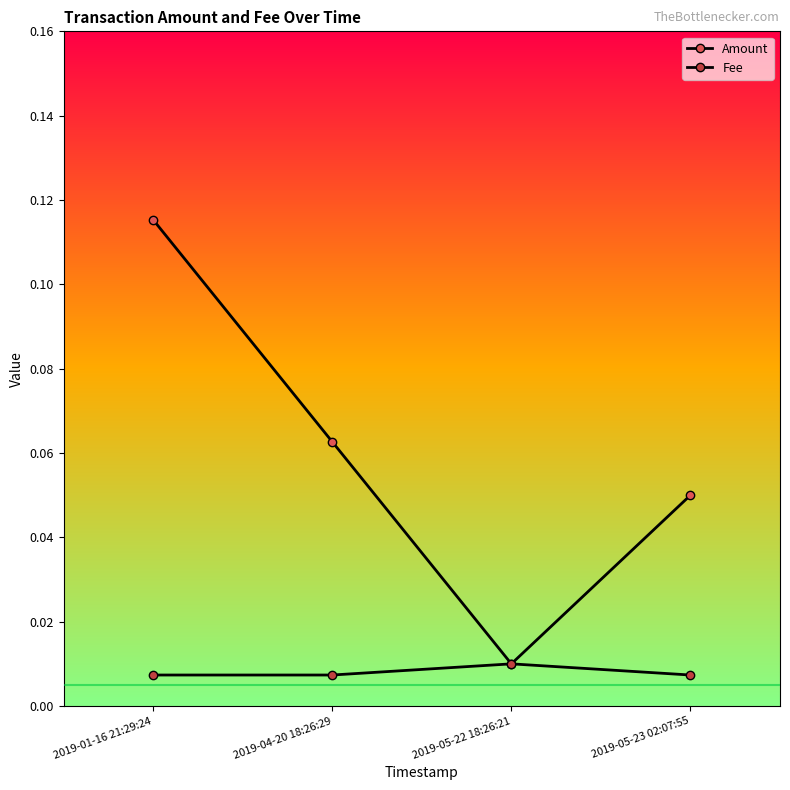

True or false: Fee and Amount intersect in this chart.

False